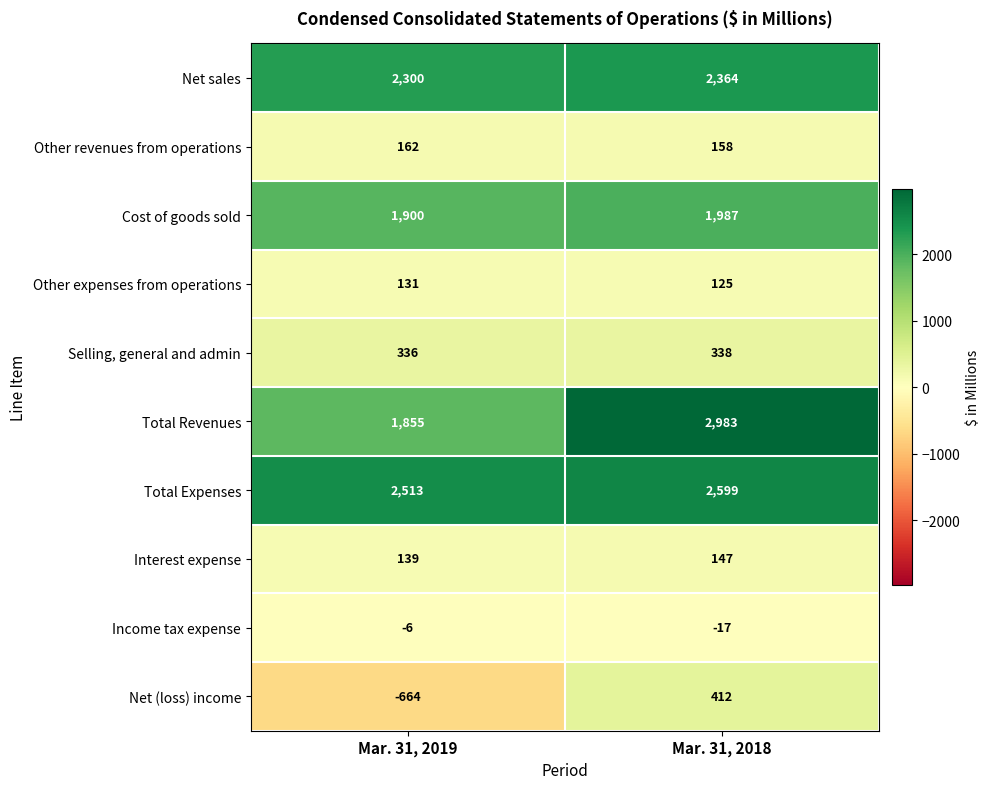

List the series in order of their peak value, highest first.

Total Revenues, Total Expenses, Net sales, Cost of goods sold, Net (loss) income, Selling, general and admin, Other revenues from operations, Interest expense, Other expenses from operations, Income tax expense